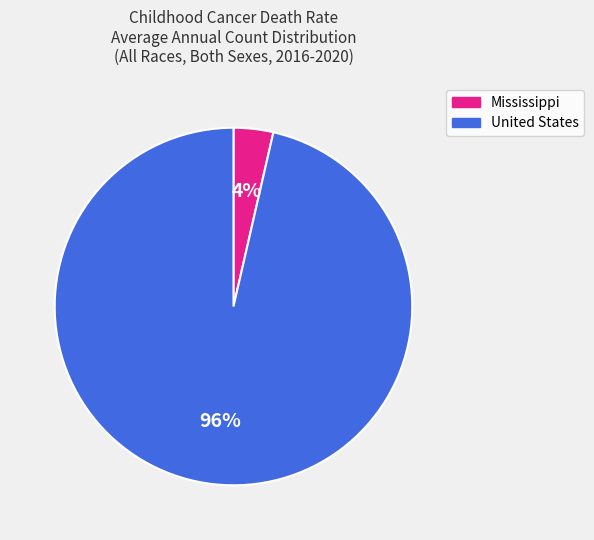

To the nearest percent, what is the average slice percentage?

50%